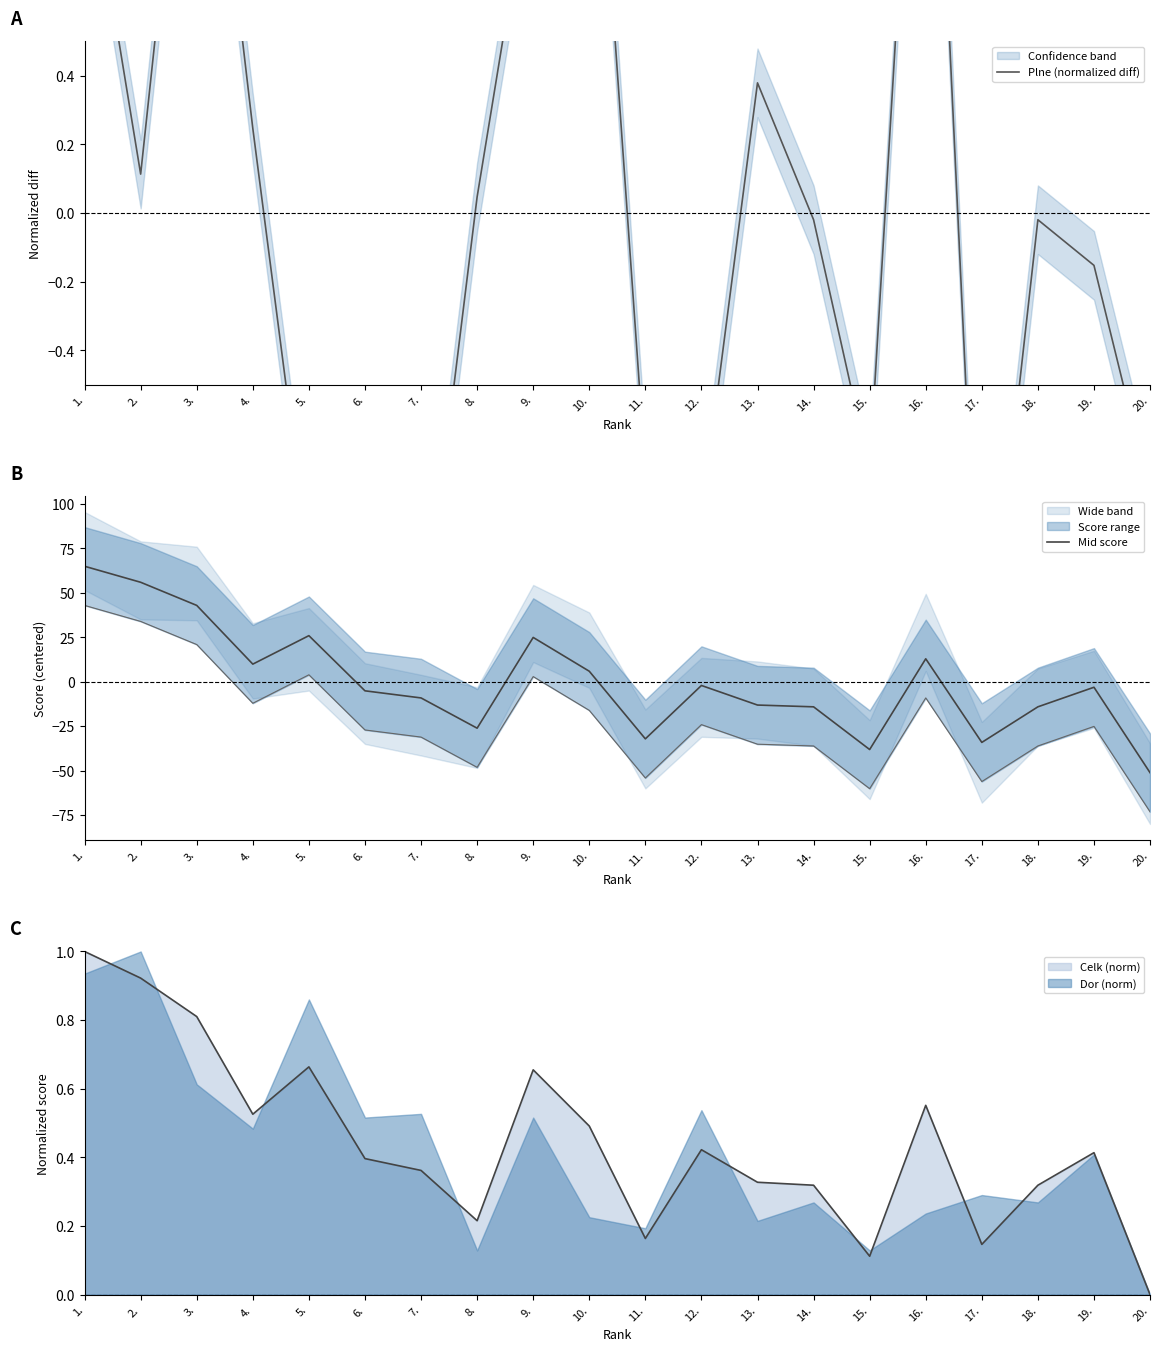

Does the chart have visible grid lines?

No